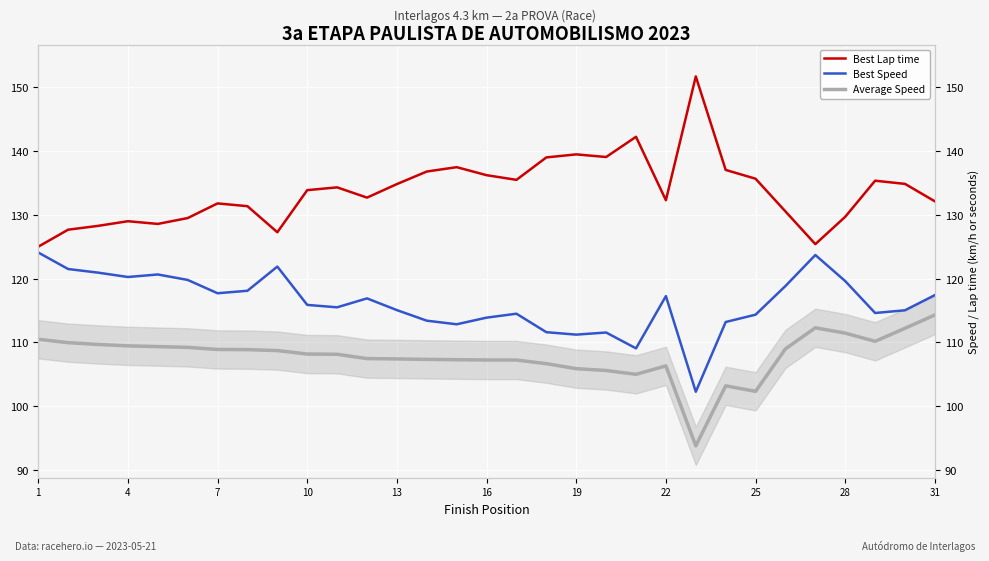

List the series in order of their peak value, lowest first.

Average Speed, Best Speed, Best Lap time